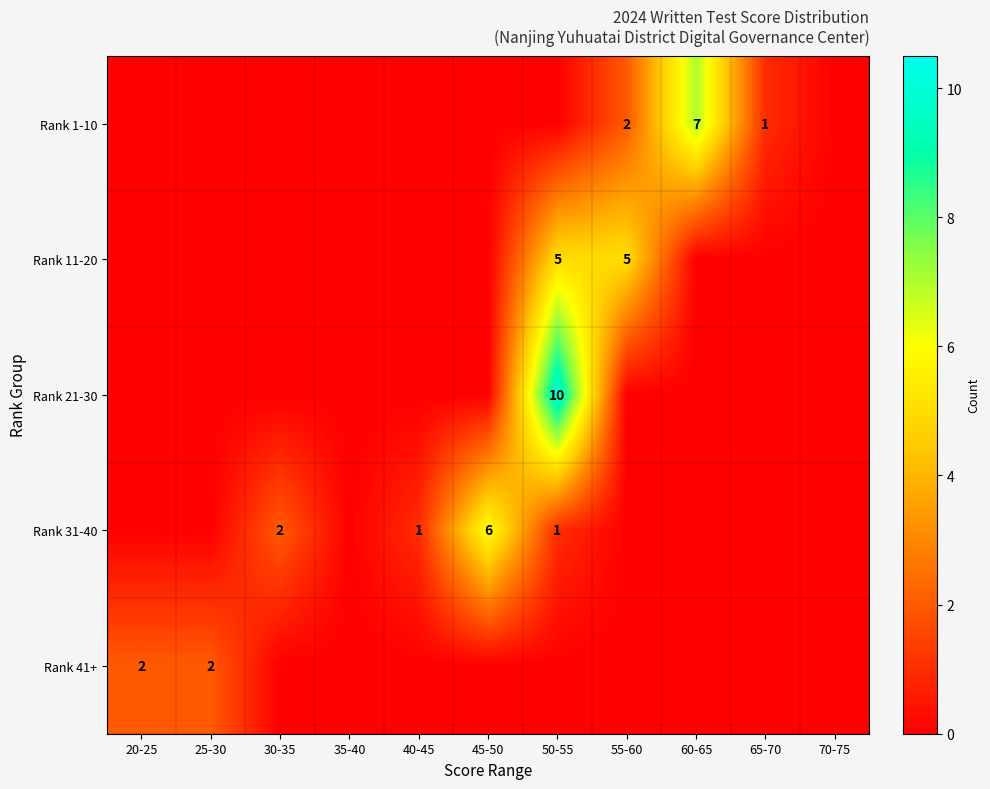

The value of Rank 41+ at 25-30 is 2. True or false?

True